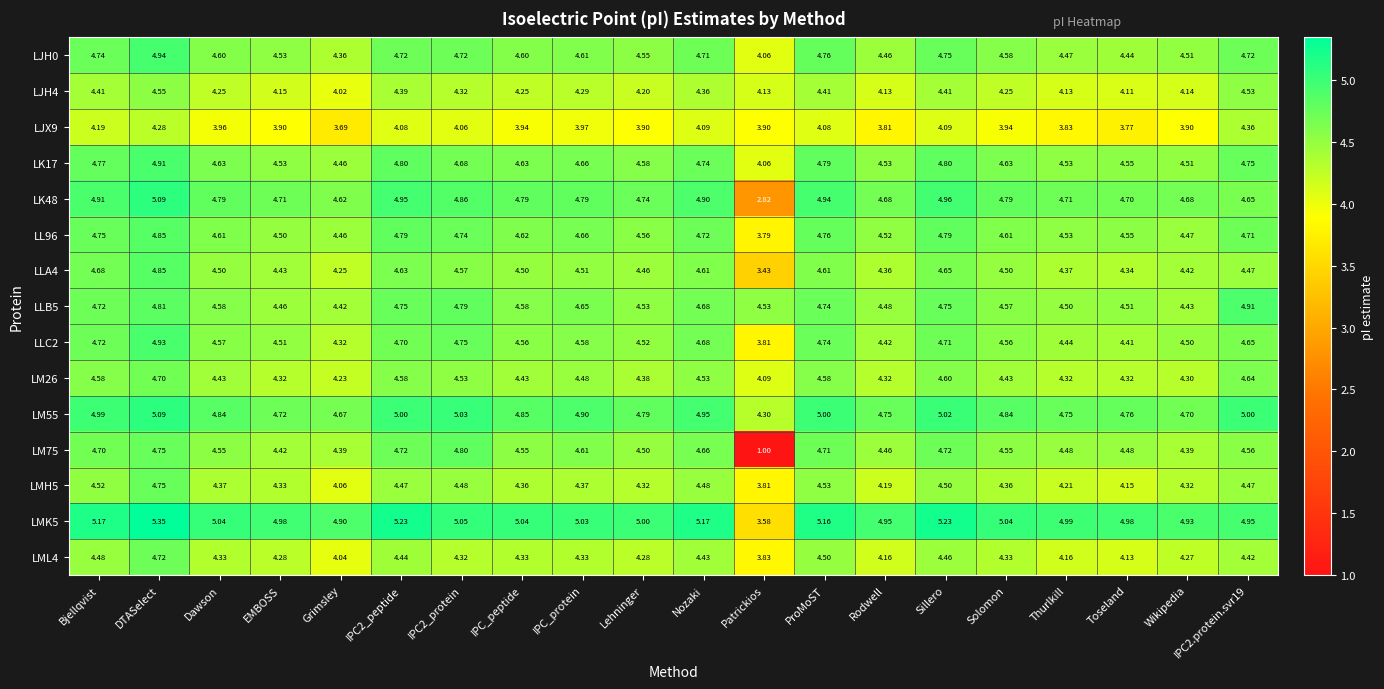

Which category has the highest value in the LLC2 series?

DTASelect